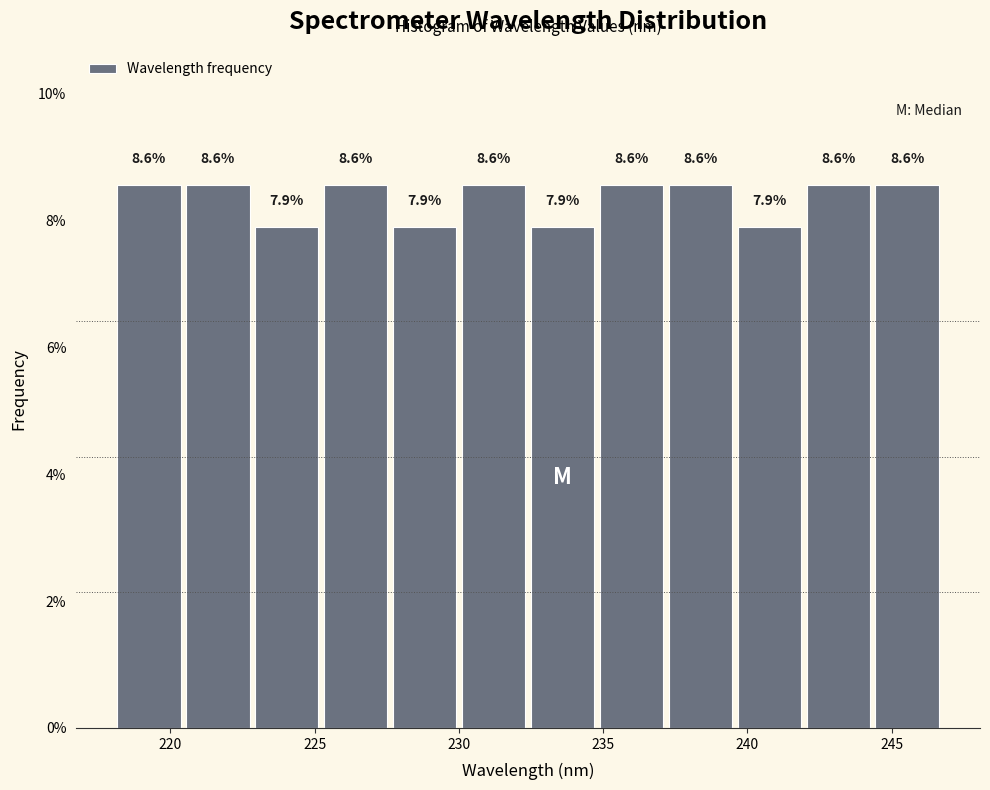

How tall is the bar that spans 220.5 to 223.0 on the x-axis? The bar edges are not printed on the chart, so give them approximately, as read against the axis.

8.6